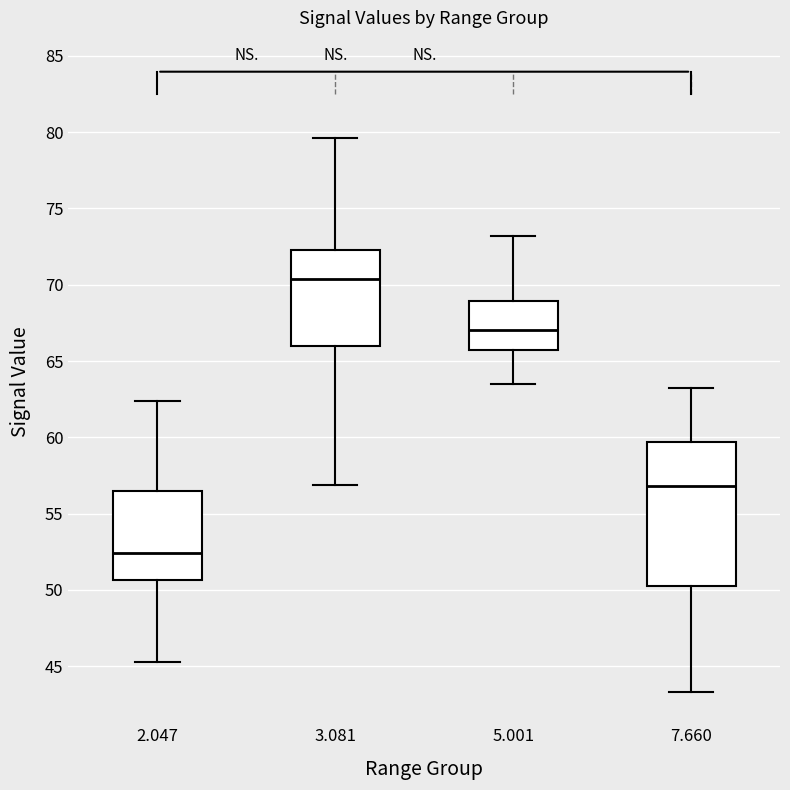

Reading left to right, read every box against the y-axis: the position of its median line, the range the box covers, and the ends of its whiskers. The values are not printed on the chart, so give them approximately, as read against the axis.

2.047: median 52.5, box 50.5 to 56.5, whiskers 45.5 to 62.5
3.081: median 70.5, box 66.0 to 72.5, whiskers 57.0 to 79.5
5.001: median 67.0, box 65.5 to 69.0, whiskers 63.5 to 73.0
7.660: median 57.0, box 50.5 to 59.5, whiskers 43.5 to 63.0